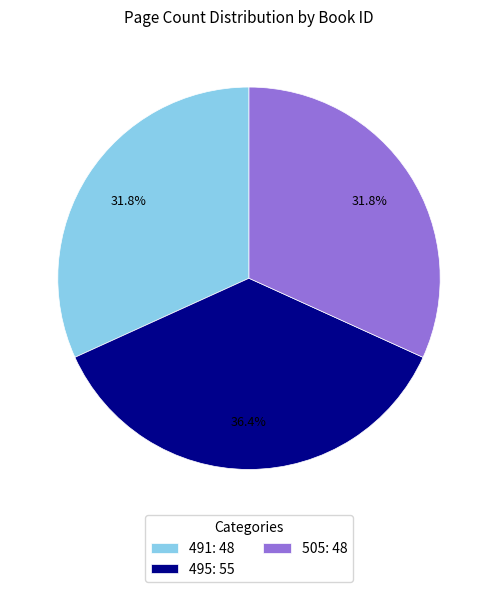

Which slice is the largest?

495